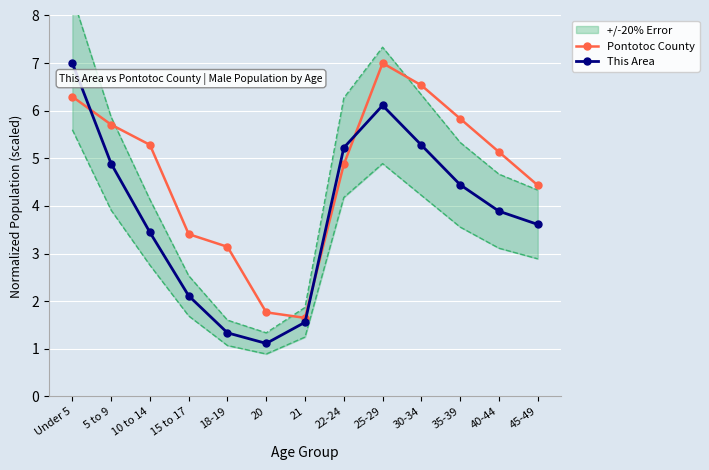

How many lines are shown in the chart?

2